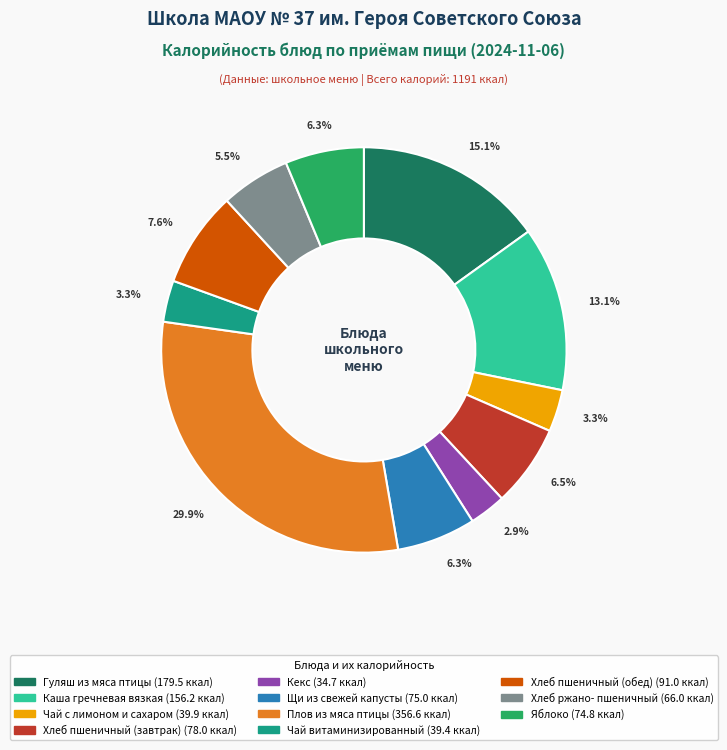

Approximately how many times larger is the value at Хлеб пшеничный (завтрак) compared to Каша гречневая вязкая?

0.5